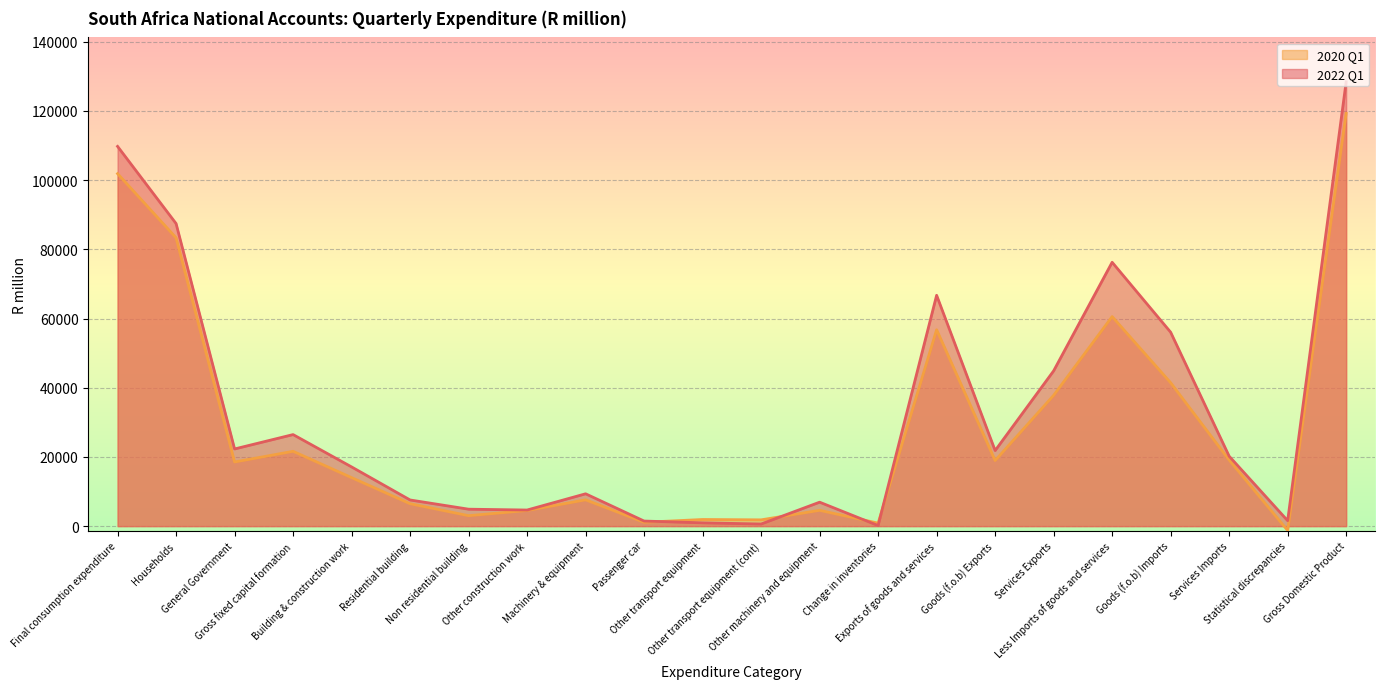

The 2020 Q1 line series shows 1552 at Non residential building. True or false?

False